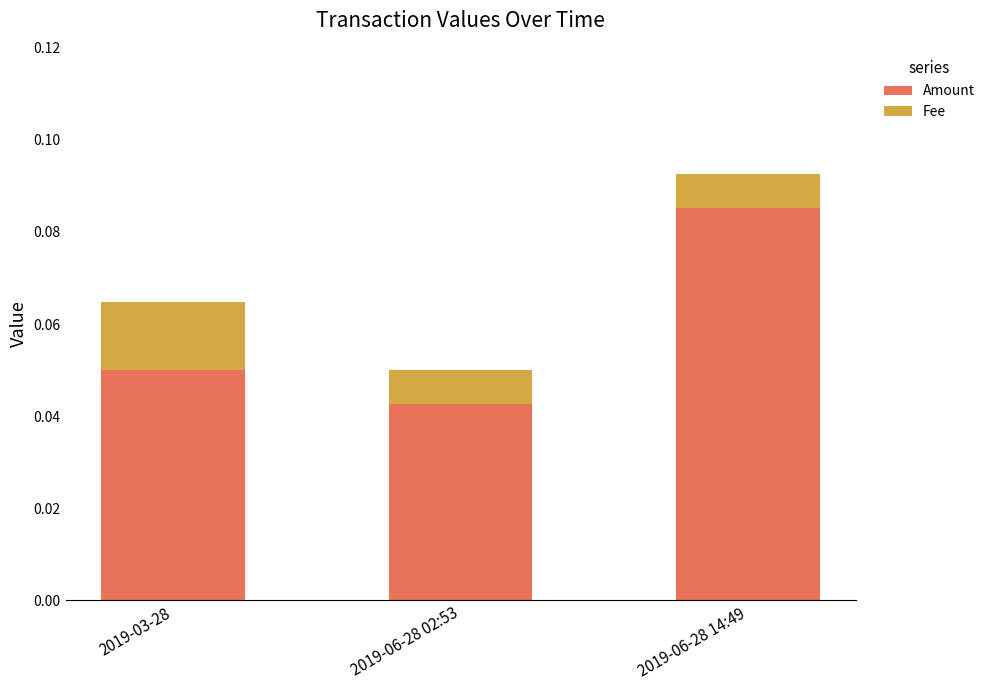

Rank the categories by Amount value from highest to lowest.

2019-06-28 14:49, 2019-03-28, 2019-06-28 02:53